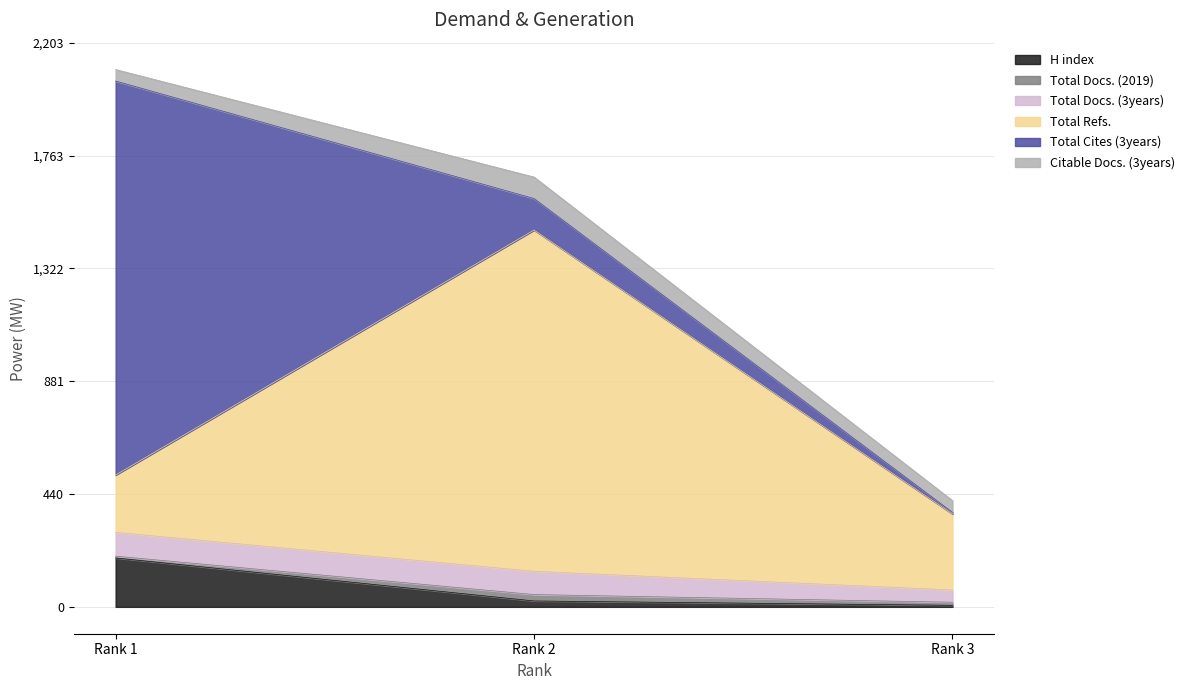

What is the maximum value for H index?

191